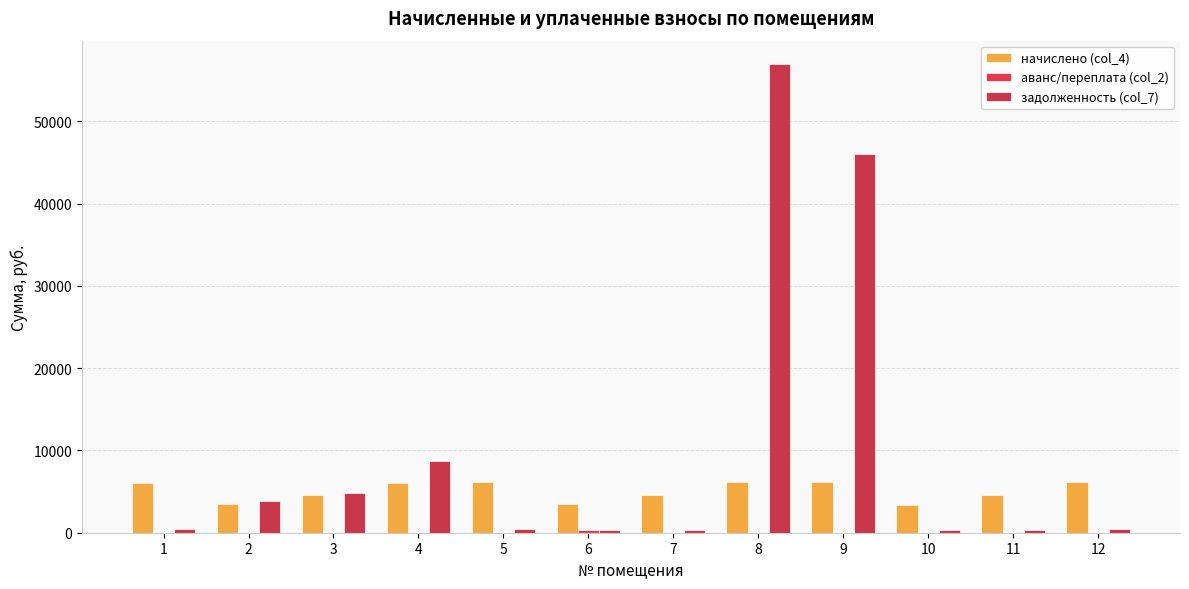

The value of аванс/переплата (col_2) at 7 is -236.5. True or false?

False